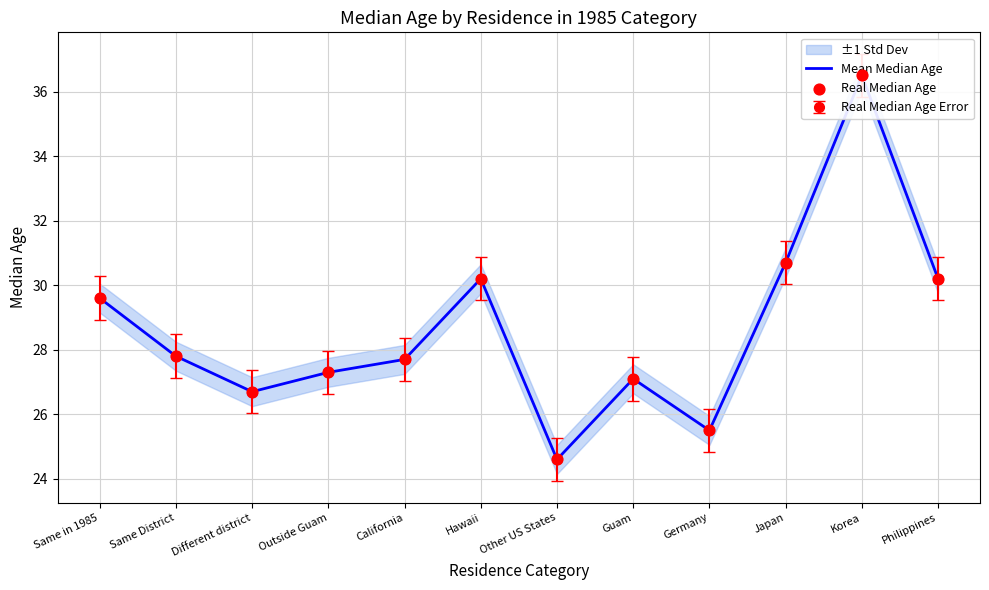

What is the total value across all series at Guam?

54.2